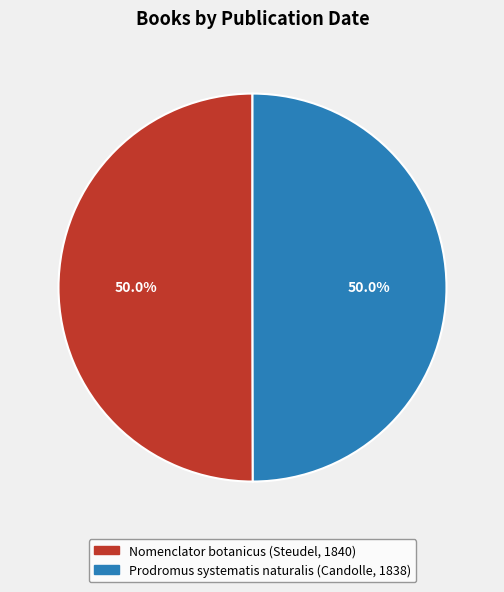

What is the ratio of the value at Nomenclator botanicus (Steudel, 1840) to the value at Prodromus systematis naturalis (Candolle, 1838)?

1.0